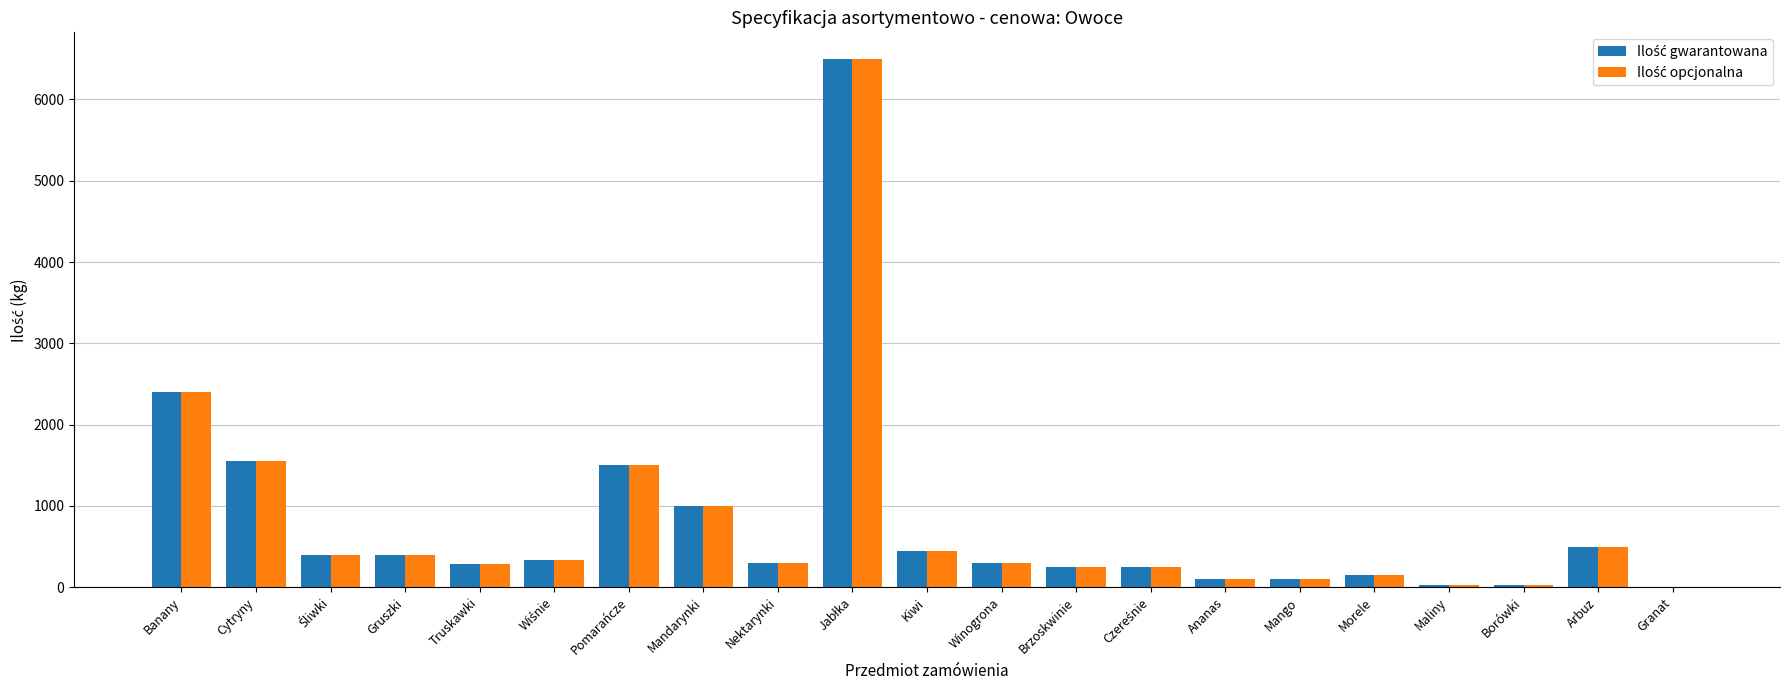

What is the total value across all series at Nektarynki?

600